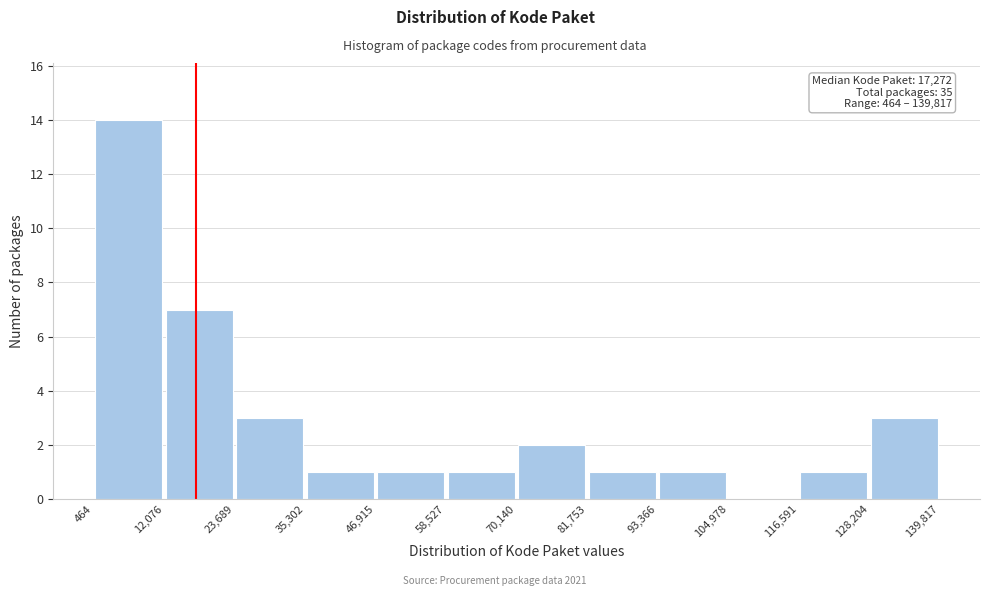

Which range on the x-axis has the tallest bar?

464 to 12,076